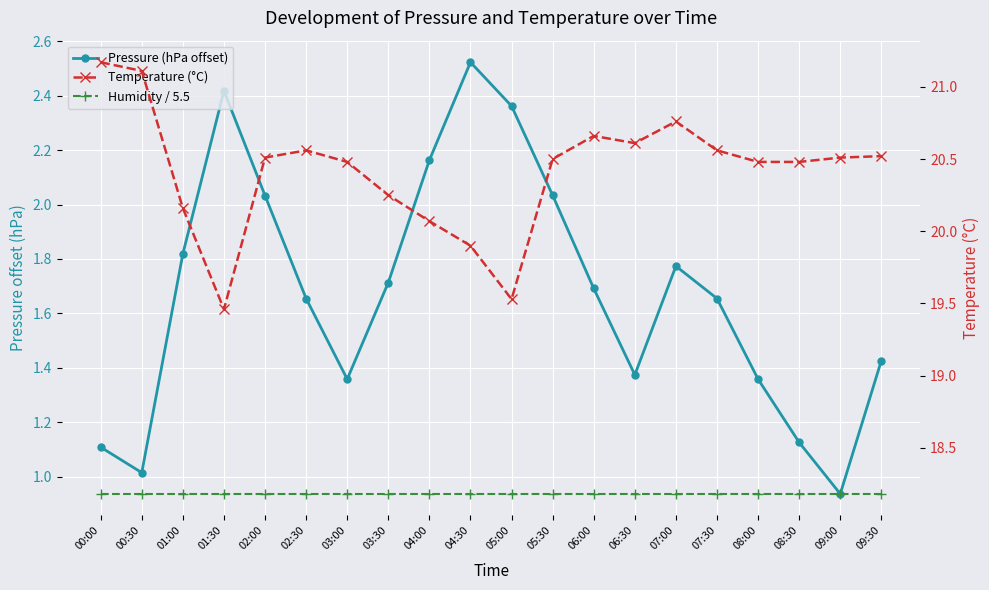

Count the number of data series in this chart.

3